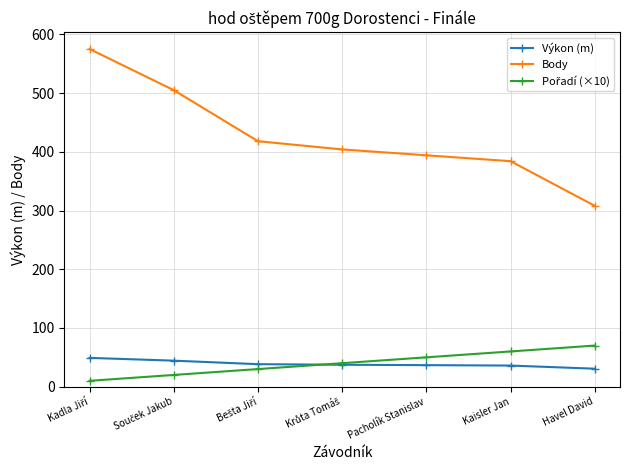

How many categories are shown in the chart?

7